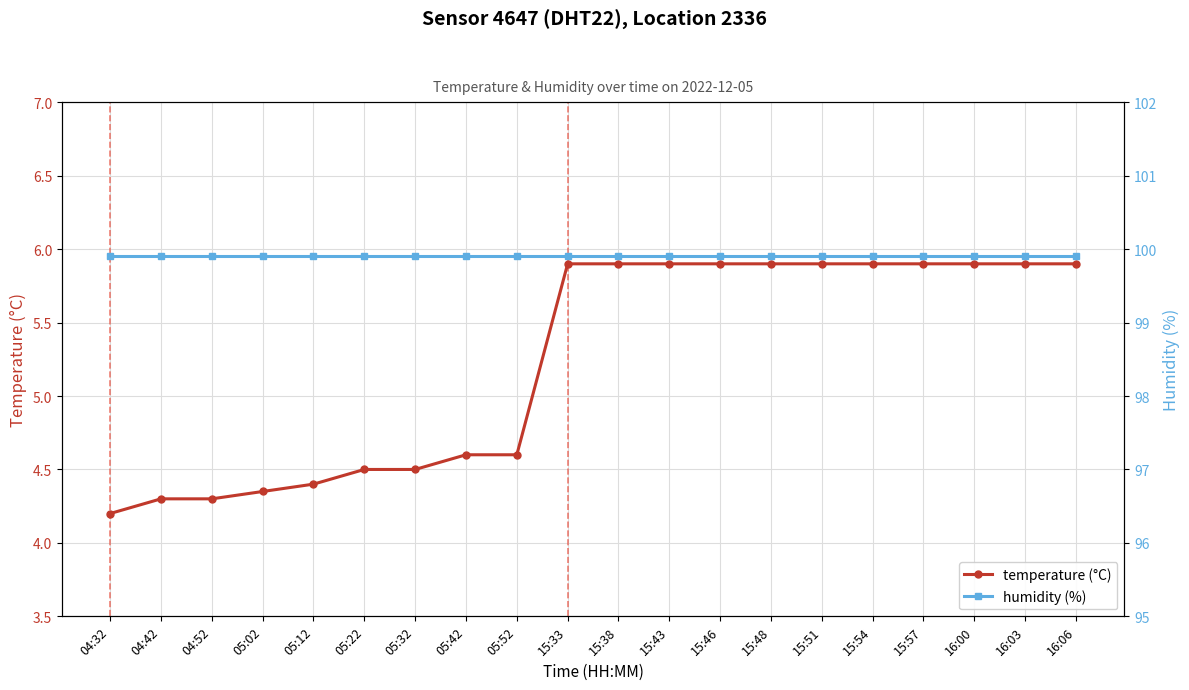

List the series in order of their peak value, lowest first.

temperature (°C), humidity (%)